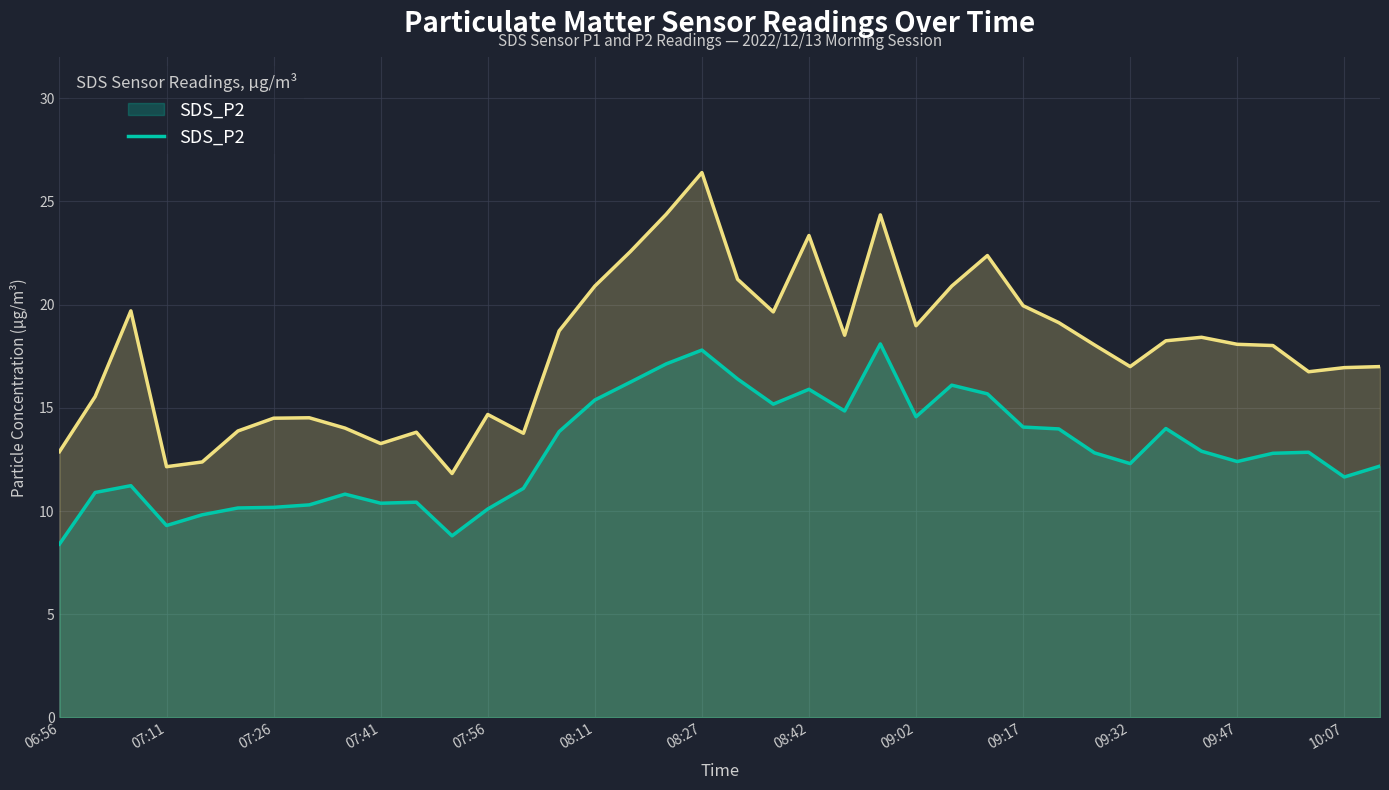

In SDS_P1, how many points are lower than both neighbors (excluding endpoints)?

9